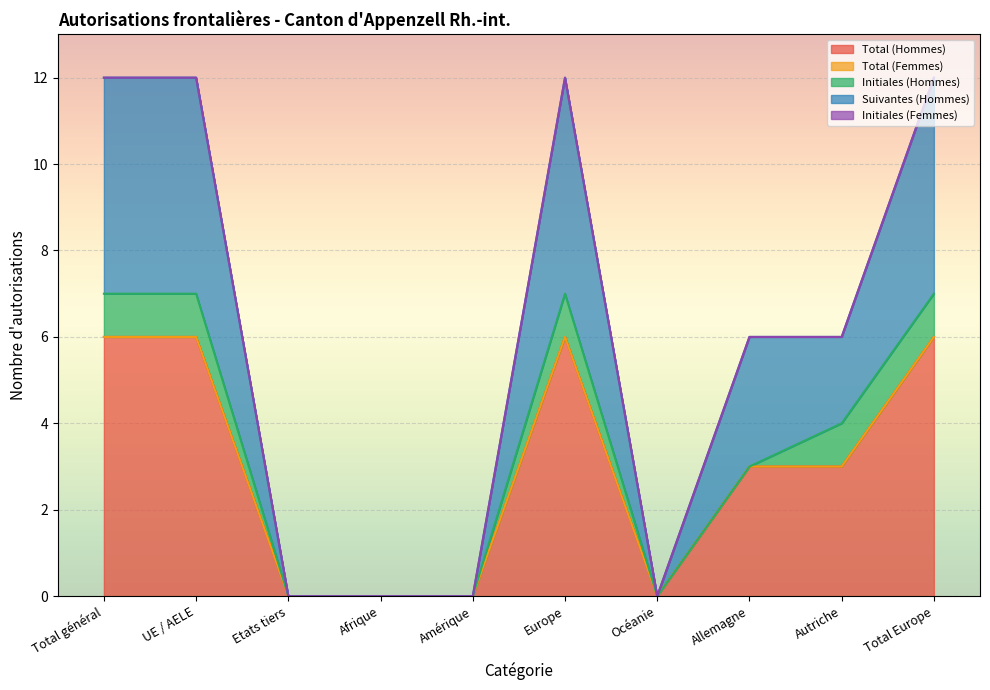

List the labels in order of Initiales (Hommes) value, smallest first.

Etats tiers, Afrique, Amérique, Océanie, Allemagne, Total général, UE / AELE, Europe, Autriche, Total Europe